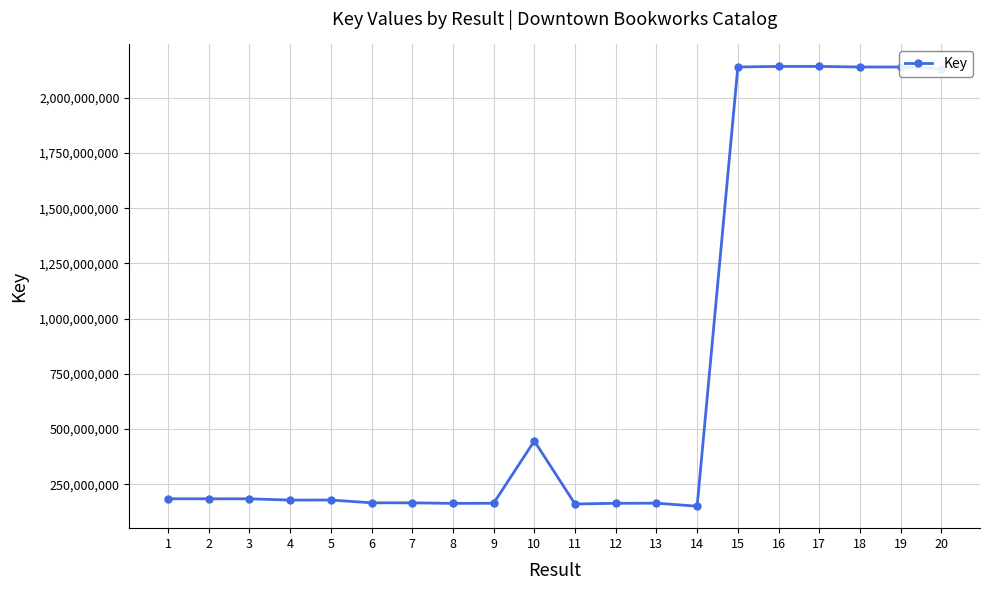

What is the average value?

774523103